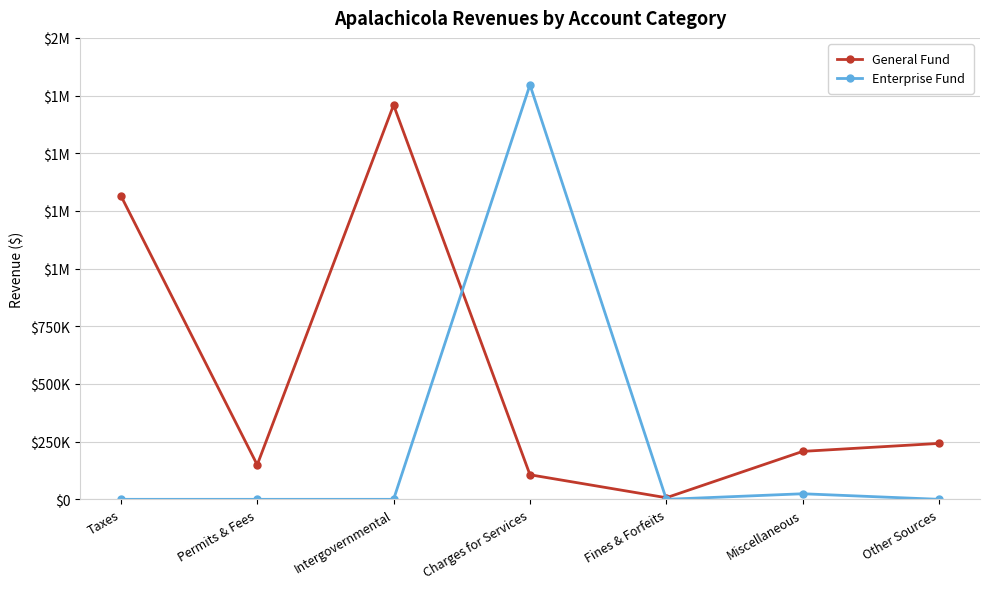

Which category has the lowest value in the General Fund series?

Fines & Forfeits